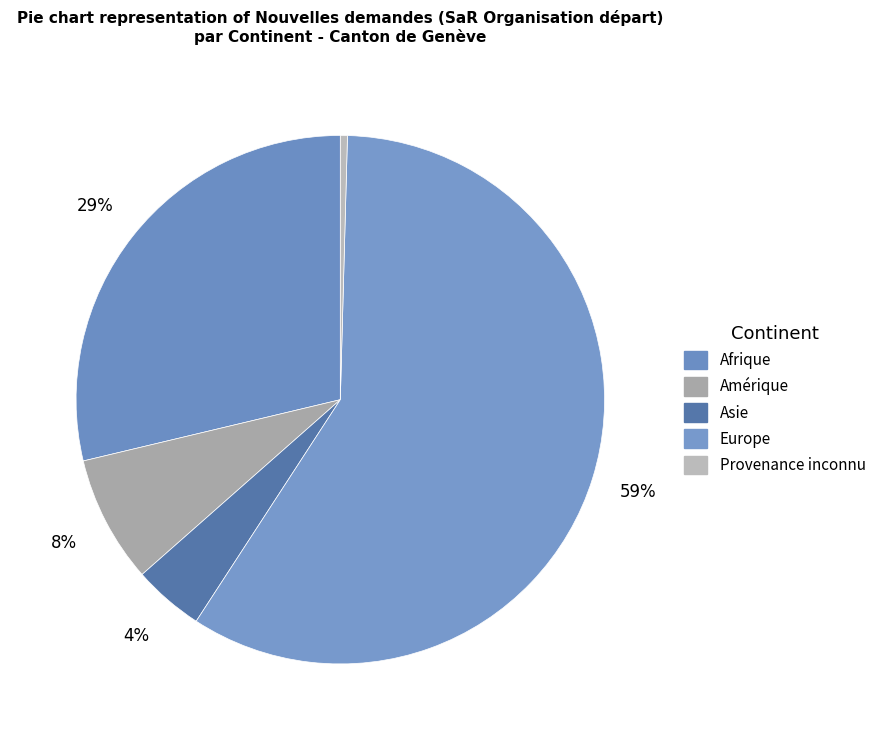

Count the number of slices in the pie.

5